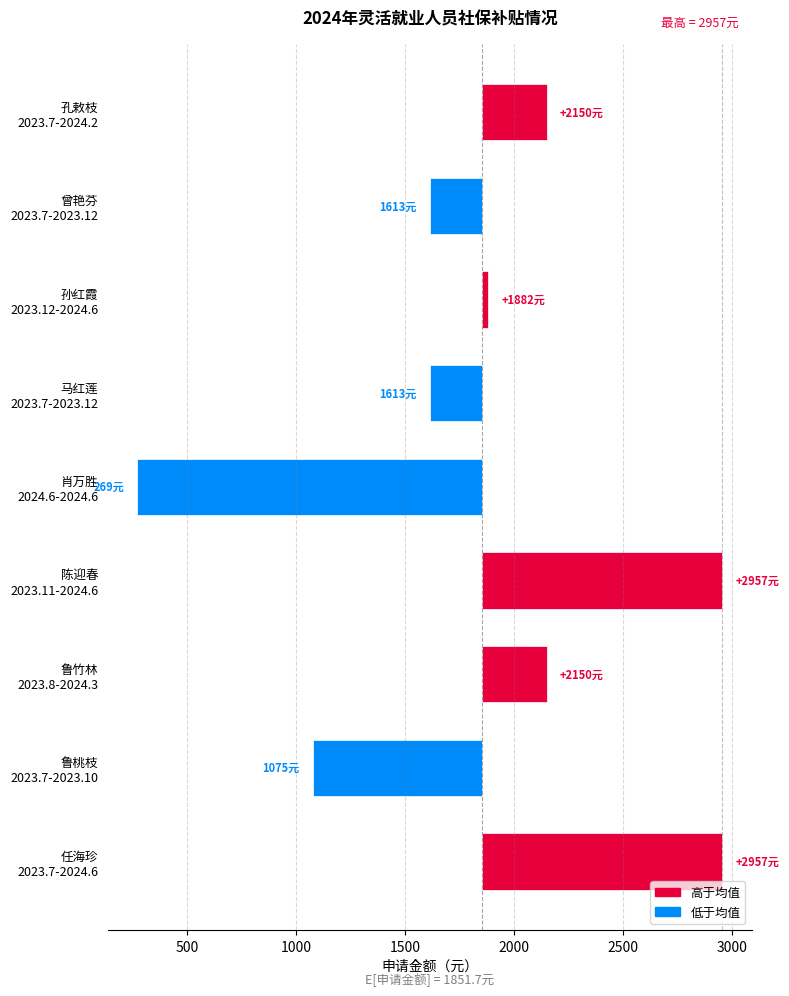

True or false: the data shows -139.4 at 曾艳芬
2023.7-2023.12.

False